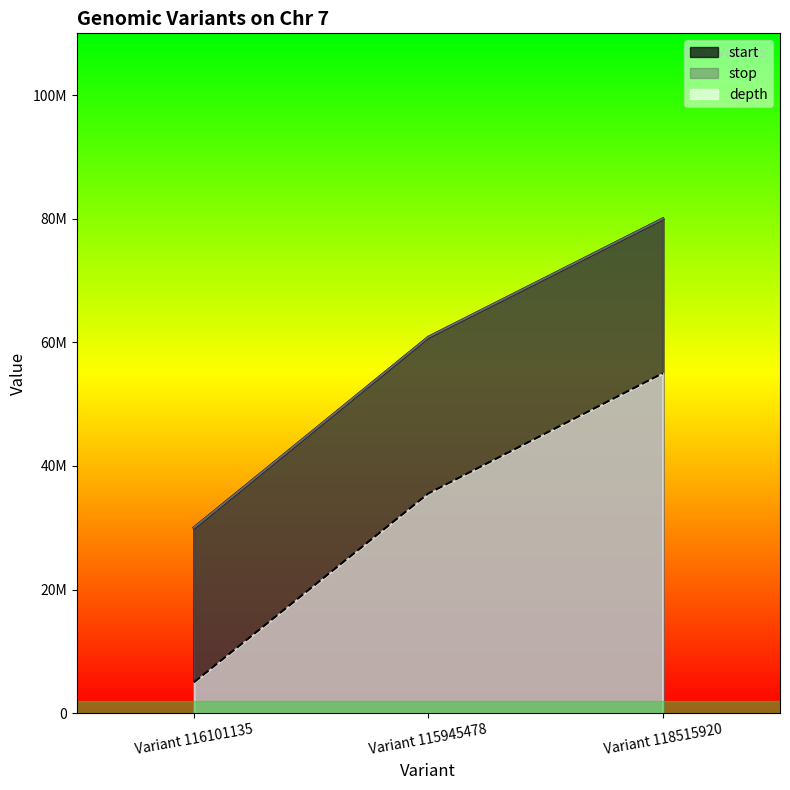

Between Variant 116101135 and Variant 118515920, which series saw the biggest shift?

start